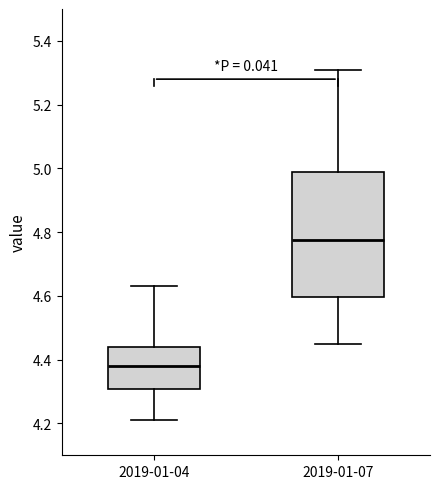

Comparing the boxes themselves (not the whiskers), which one is the tallest?

2019-01-07